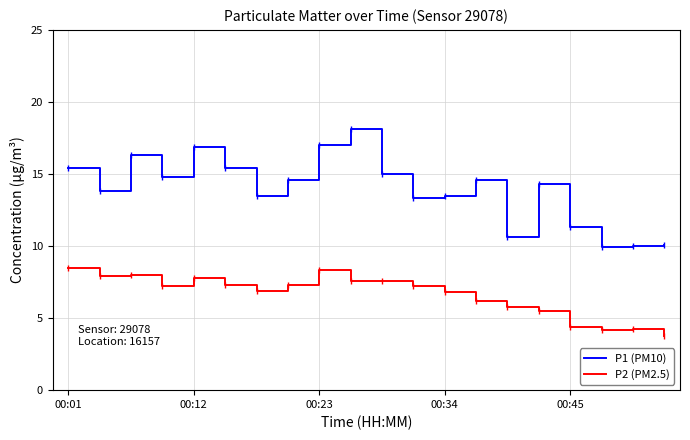

What are all the series names shown in the legend?

P1 (PM10), P2 (PM2.5)